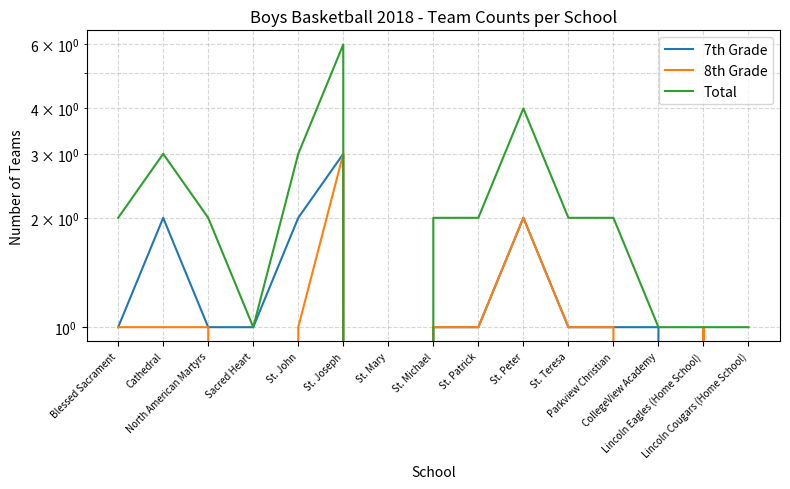

How many values in the Total series exceed 2?

4